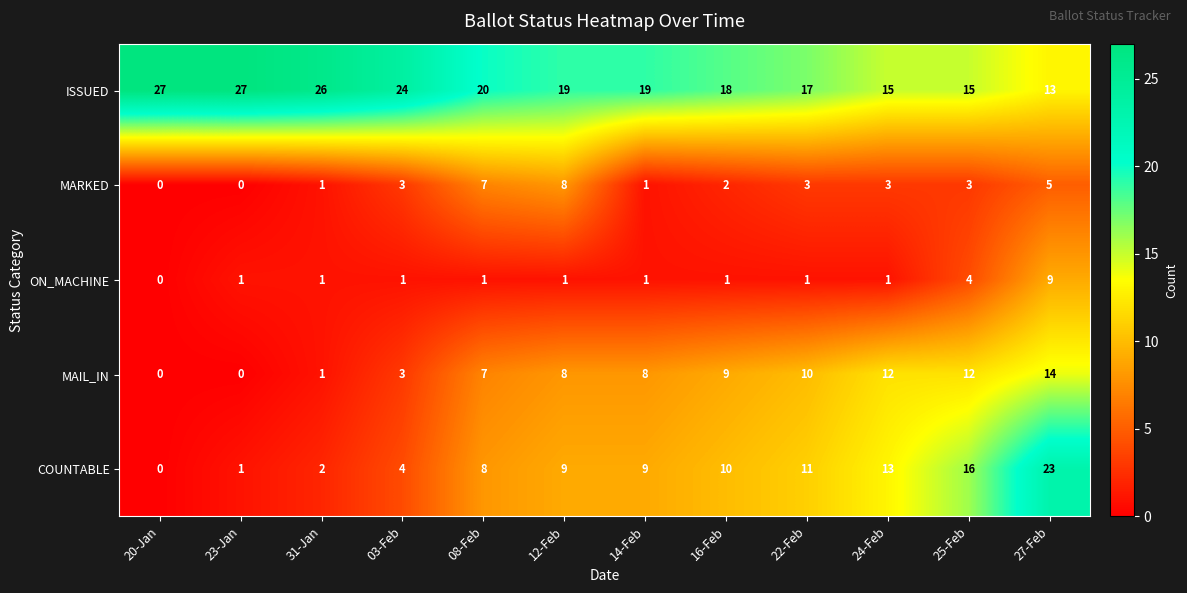

How many MAIL_IN values are between 3 and 12?

8